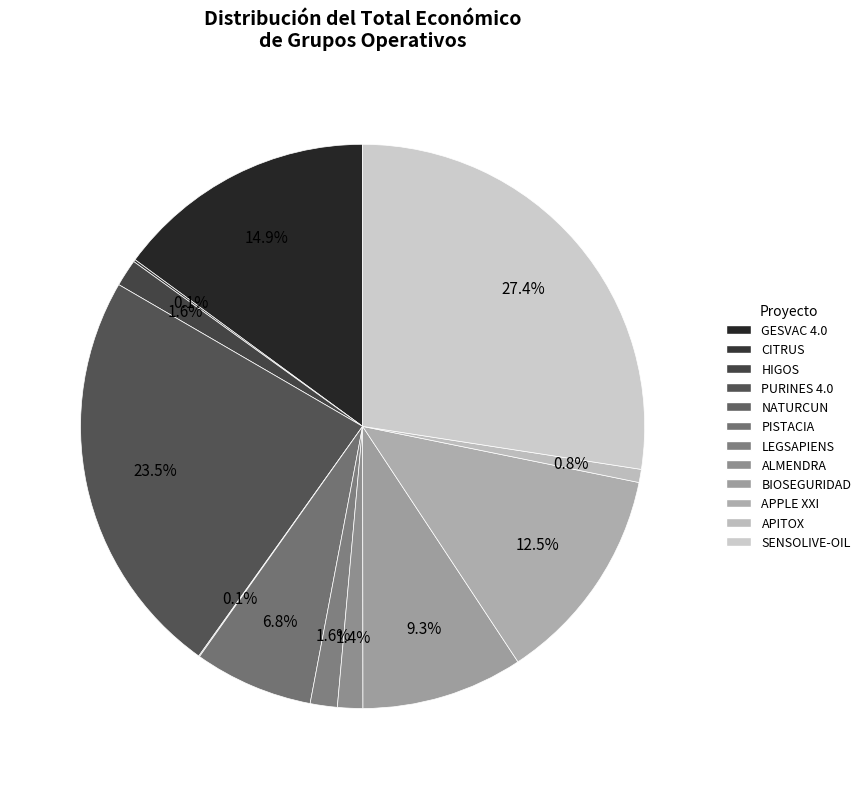

Count the number of slices in the pie.

12